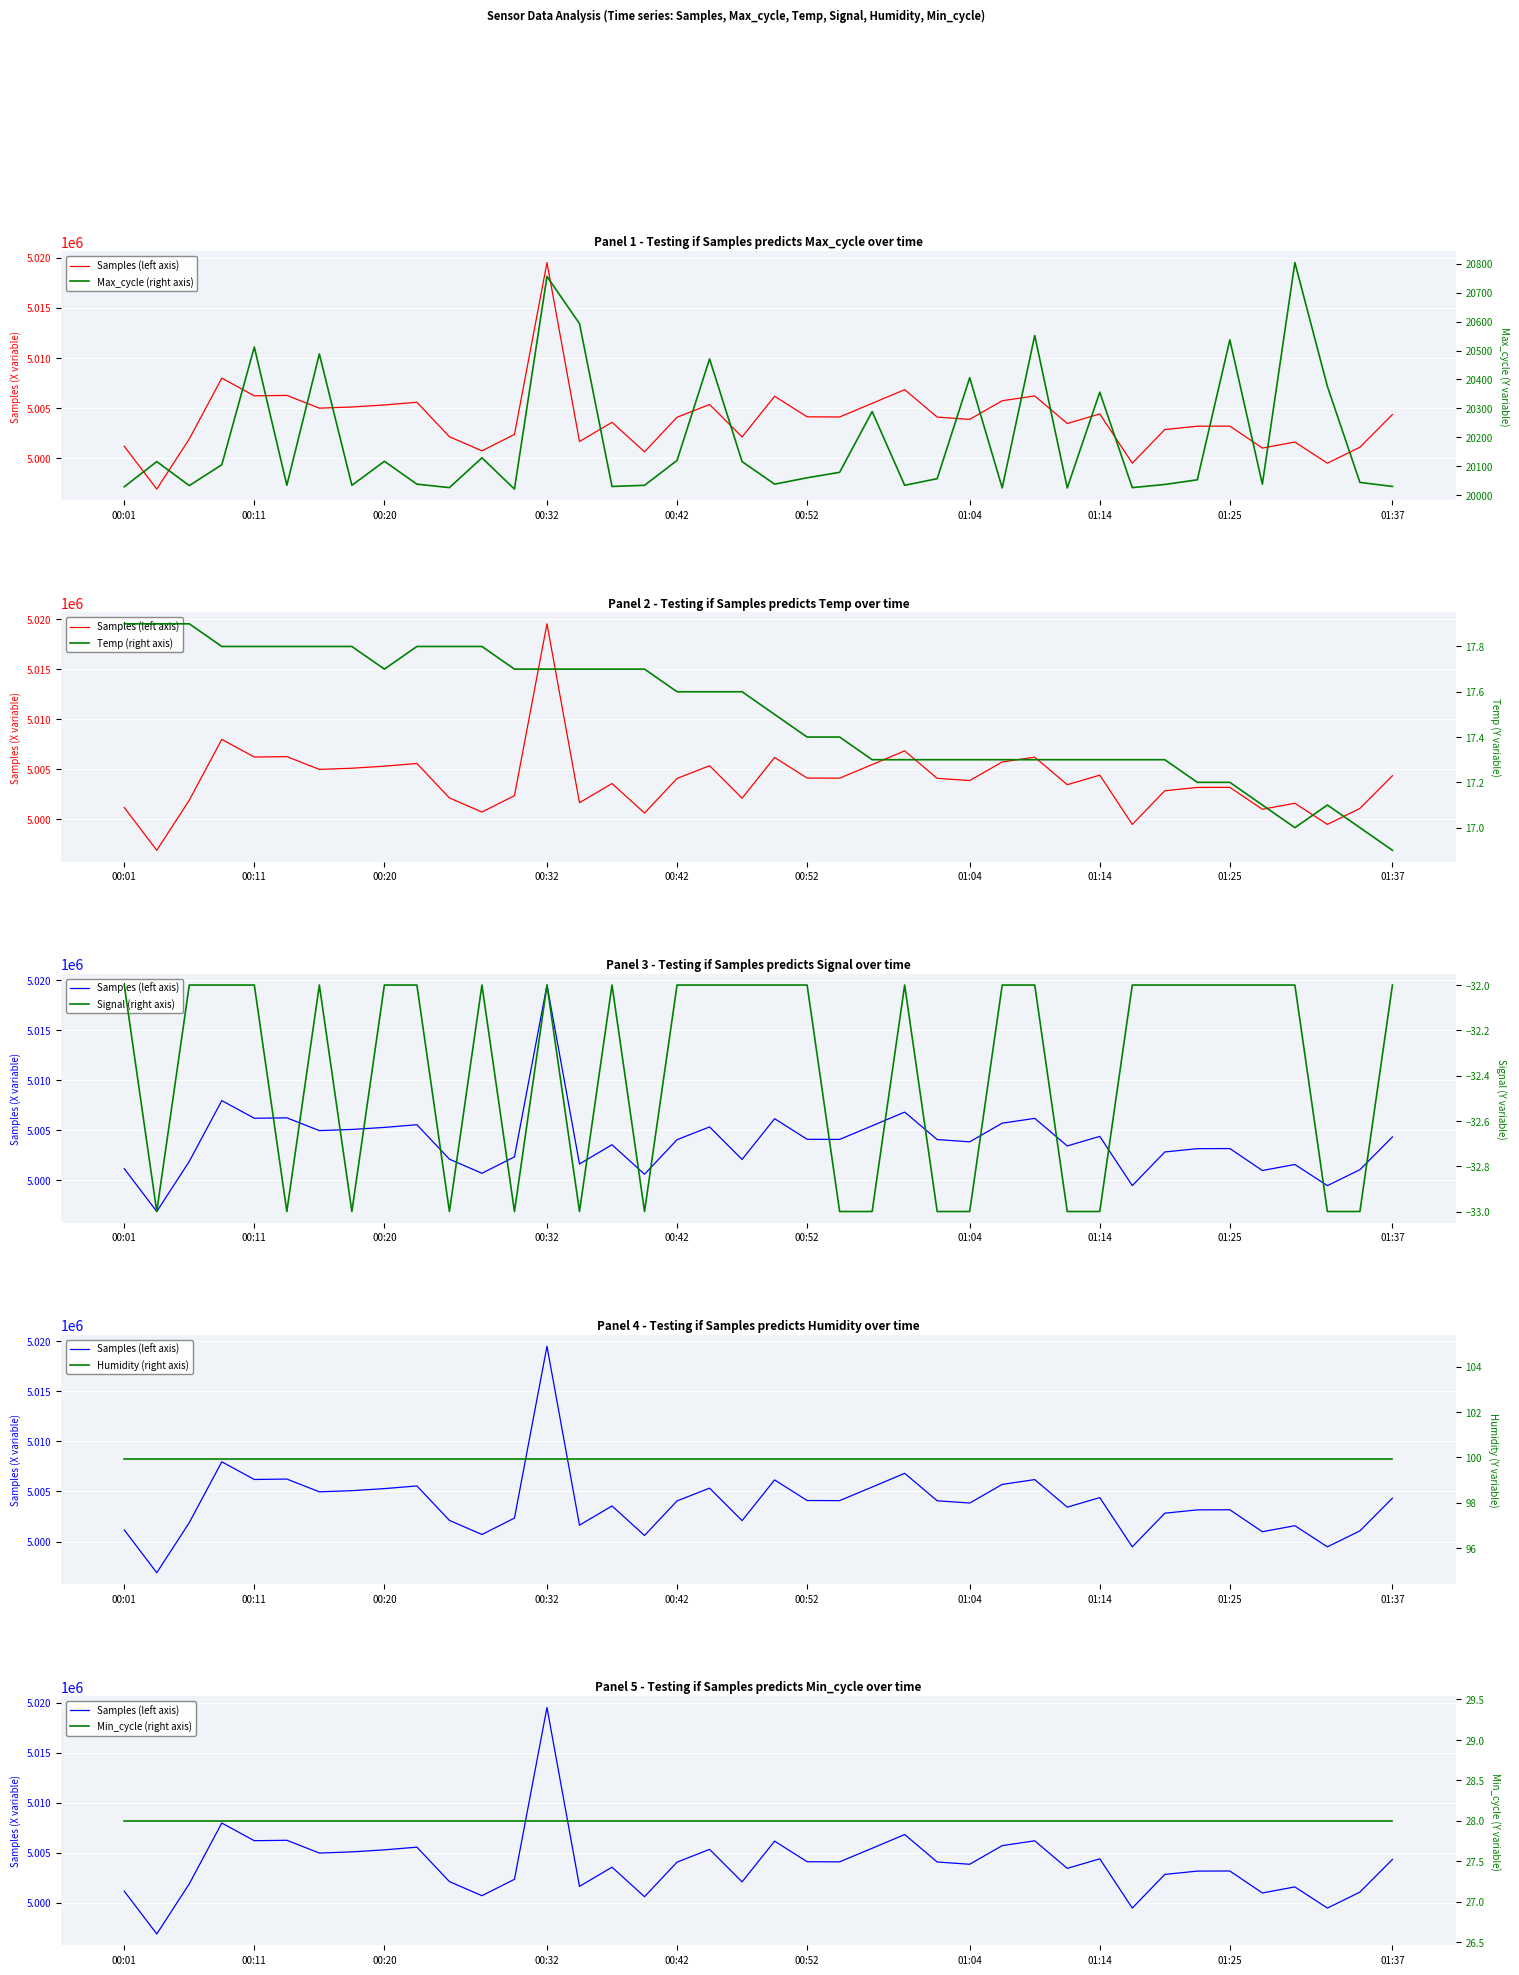

Which series has the largest total across all categories?

Samples (left axis)